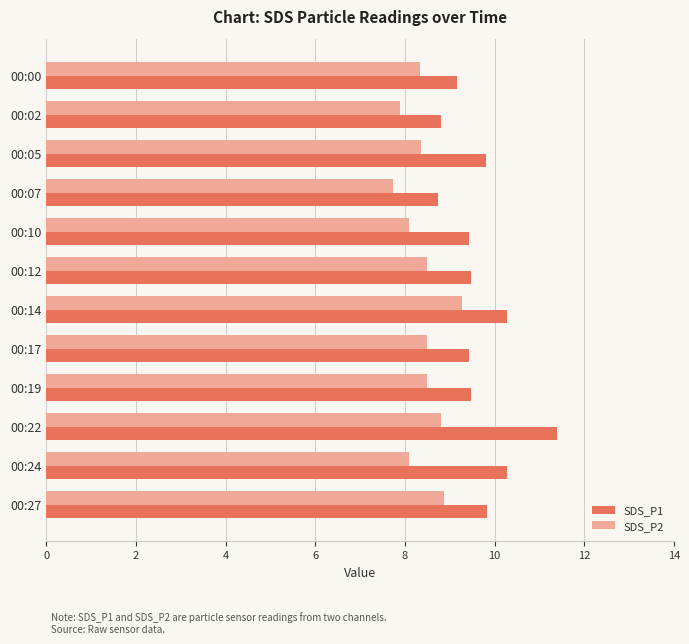

Which category has the lowest value in the SDS_P2 series?

00:07